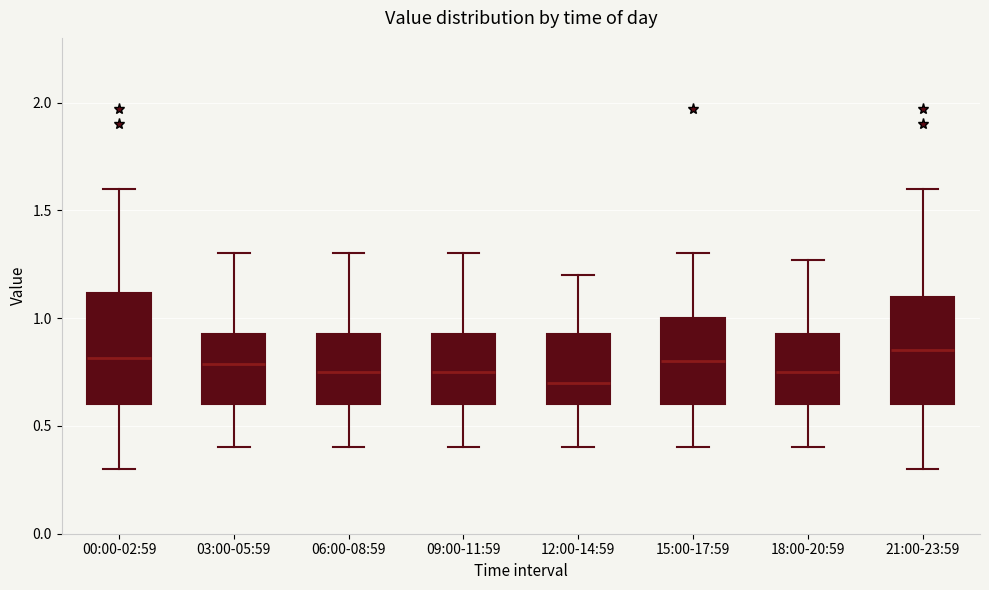

Which box has the lowest median line?

12:00-14:59